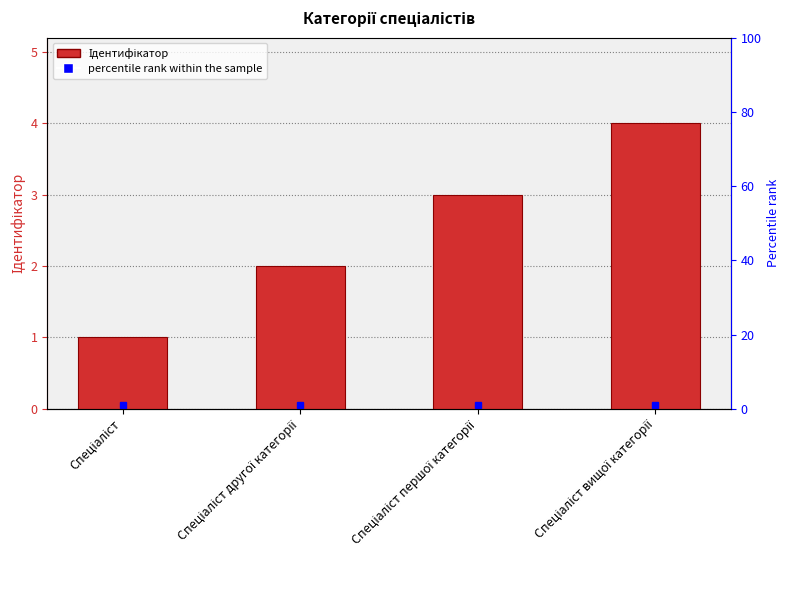

How many data points are above 3?

1